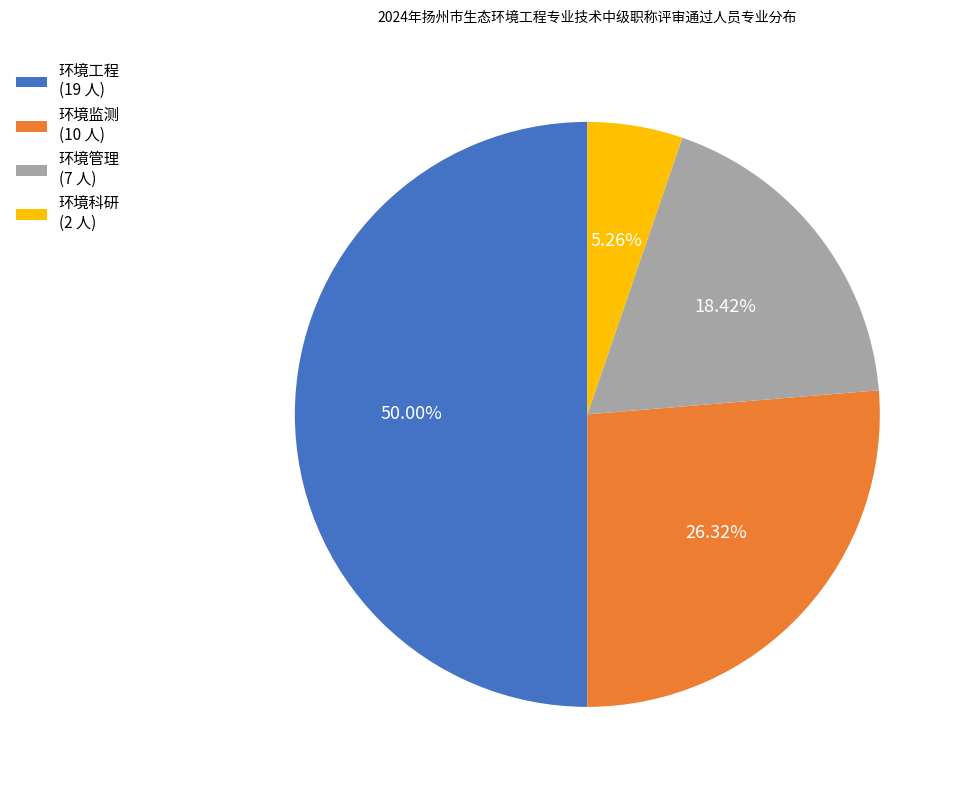

Which has a higher value, 环境工程 or 环境科研?

环境工程